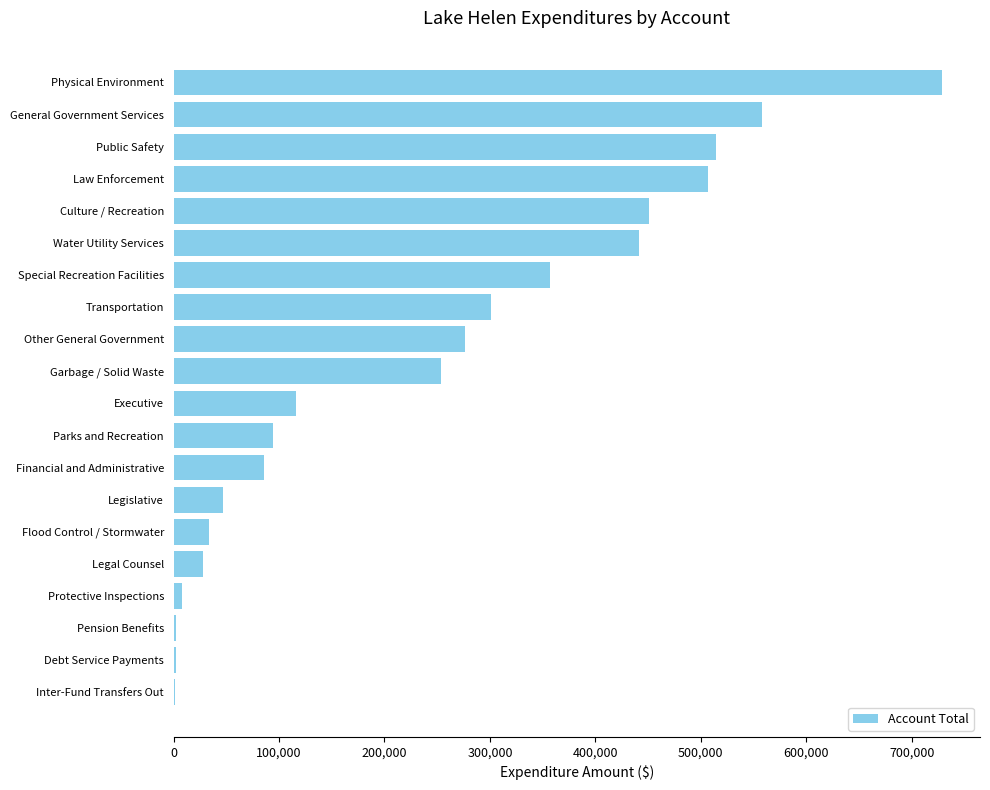

How many distinct data groups are displayed?

1